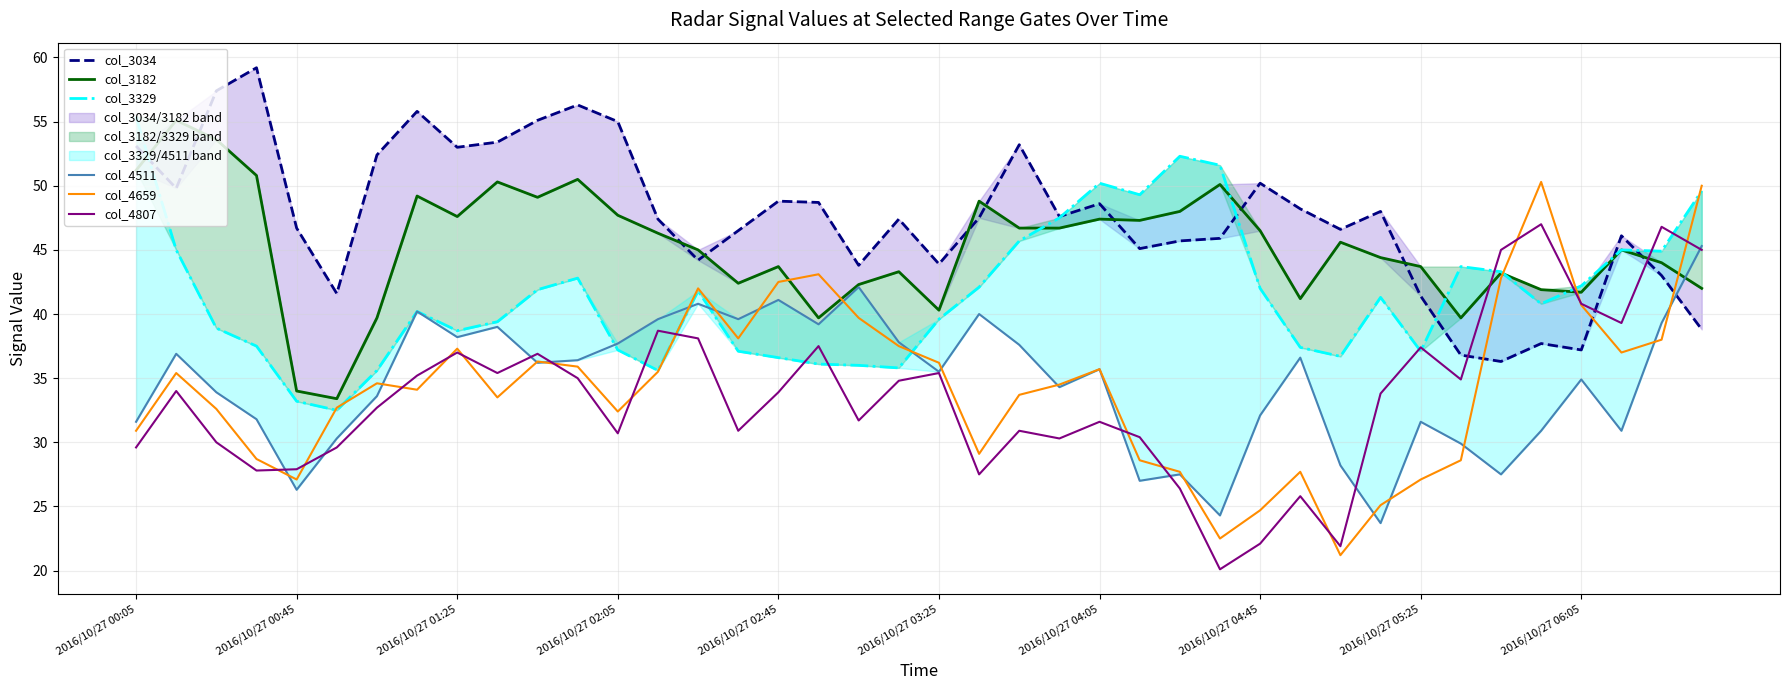

What is the maximum value for col_4807?

47.0